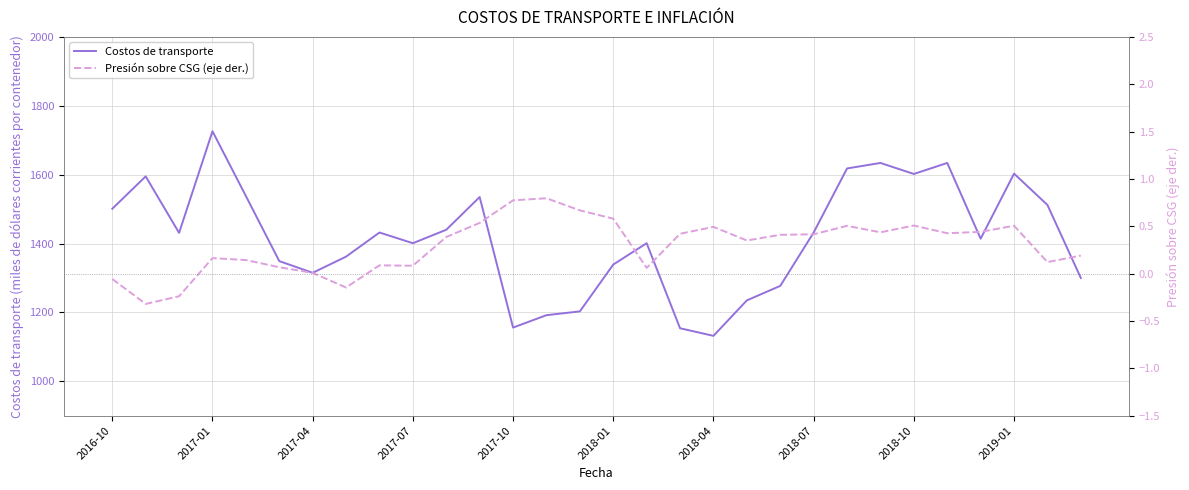

What is the difference between the Costos de transporte values at 22 and 11?

83.0